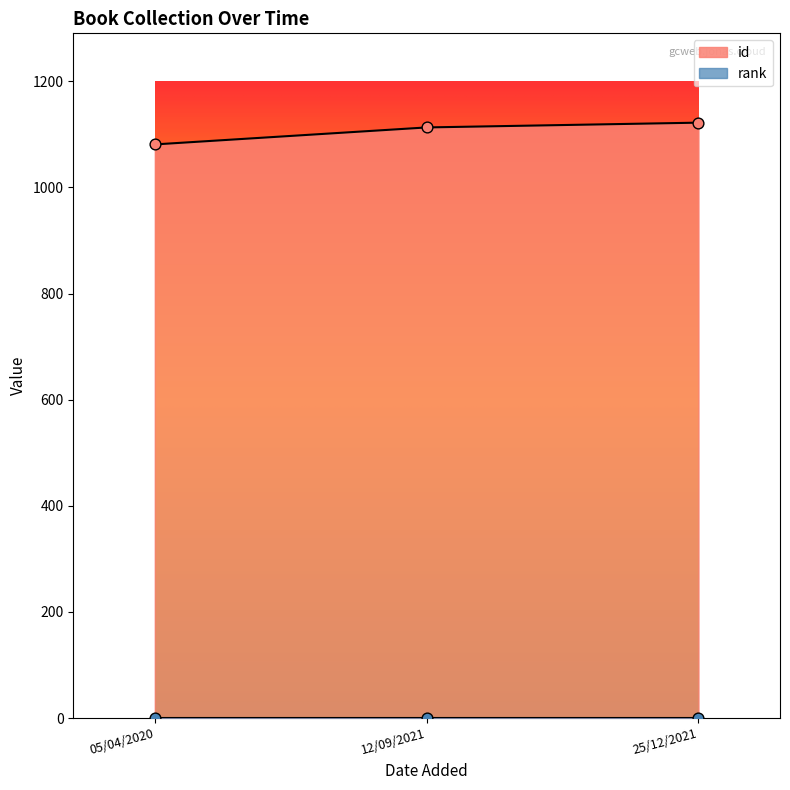

What is the change in value from 05/04/2020 to 25/12/2021?

+41